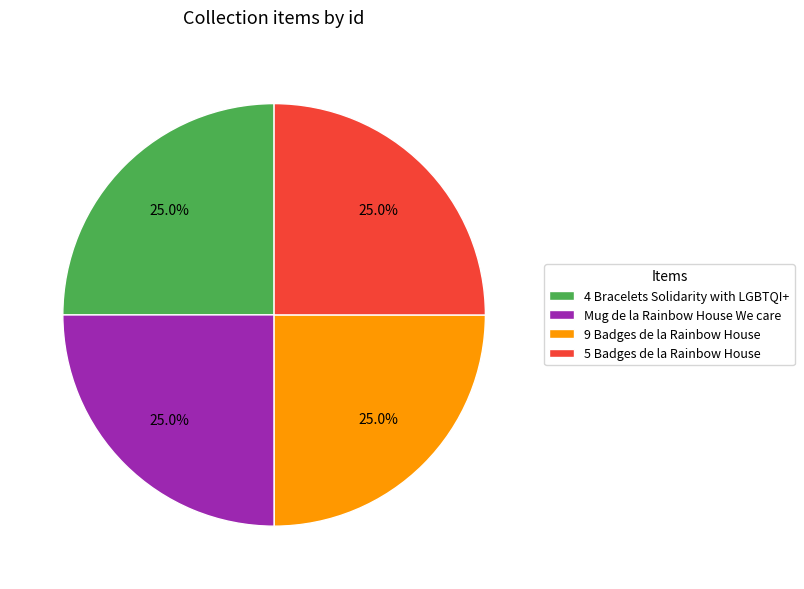

Approximately how many times larger is the value at 9 Badges de la Rainbow House compared to Mug de la Rainbow House We care?

1.0